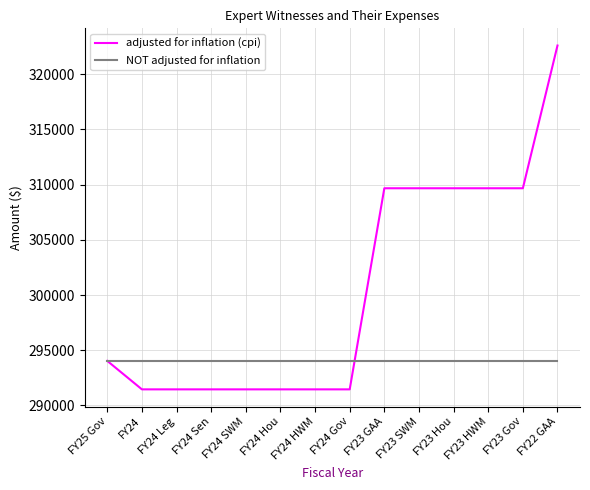

True or false: NOT adjusted for inflation has a value of 192443 at FY23 Hou.

False